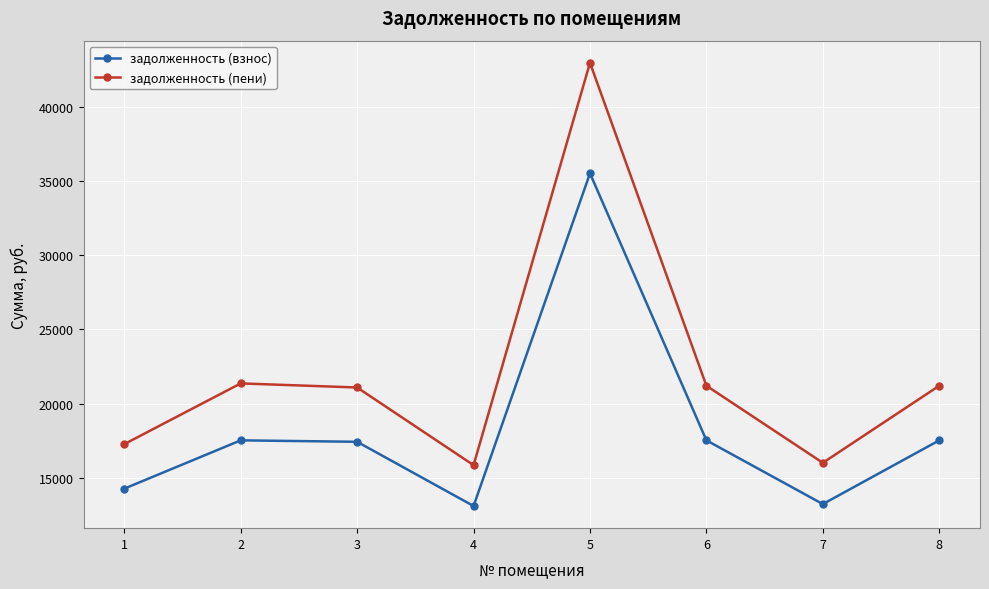

What is the difference between the задолженность (взнос) values at 6 and 1?

3248.4